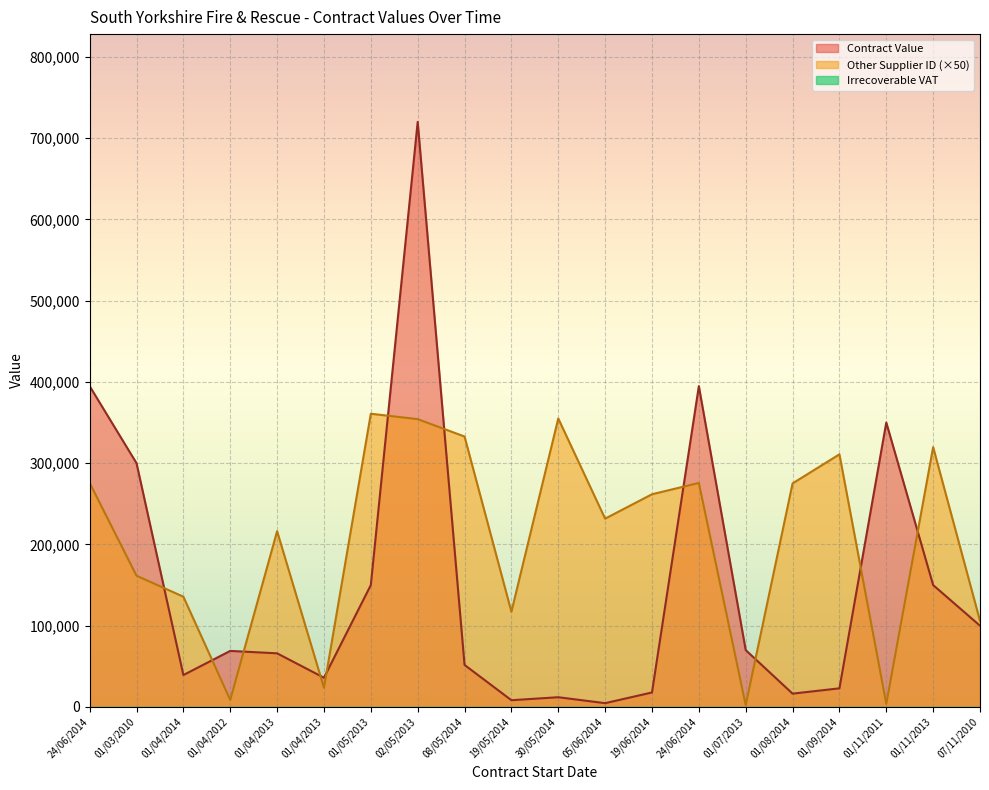

Rank the categories by Contract Value value from highest to lowest.

02/05/2013, 24/06/2014, 24/06/2014, 01/11/2011, 01/03/2010, 01/05/2013, 01/11/2013, 07/11/2010, 01/07/2013, 01/04/2012, 01/04/2013, 08/05/2014, 01/04/2014, 01/04/2013, 01/09/2014, 19/06/2014, 01/08/2014, 30/05/2014, 19/05/2014, 05/06/2014